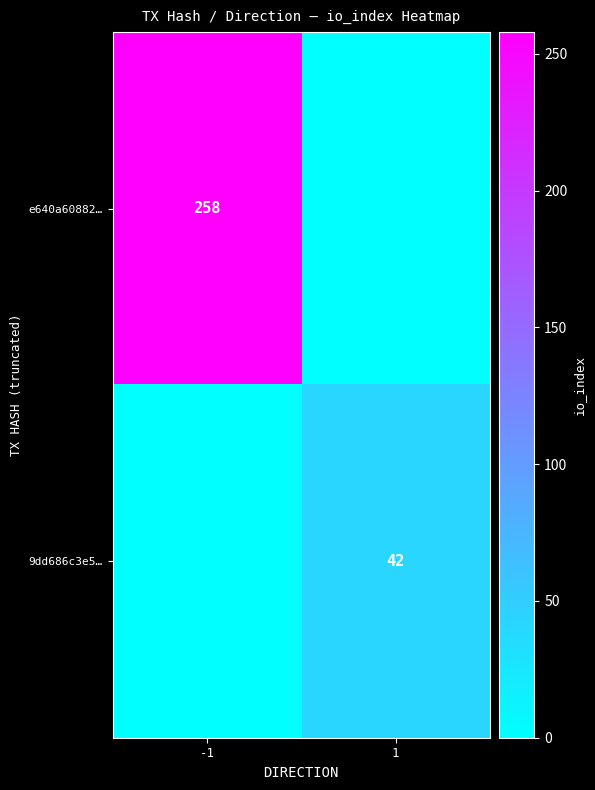

How many data points does each series have?

2